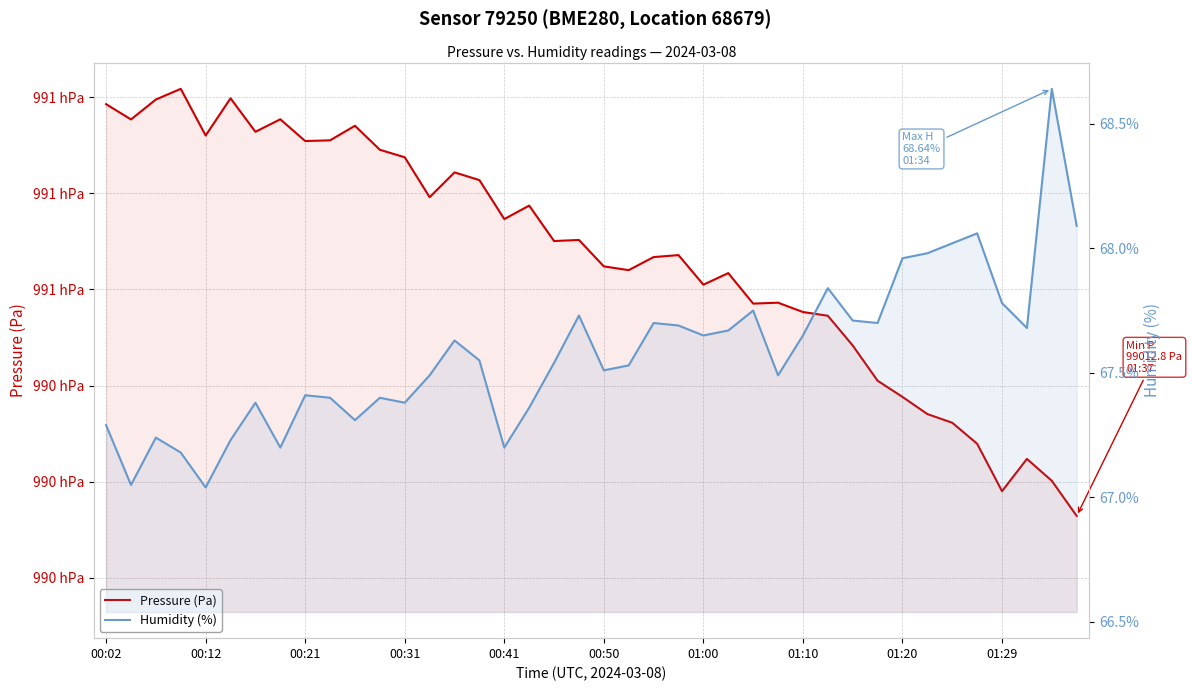

True or false: Humidity (%) and Pressure (Pa) intersect in this chart.

False